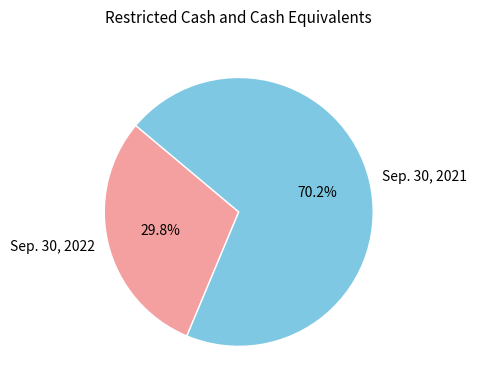

To the nearest percent, what is the difference between the largest and smallest slice percentages?

40%